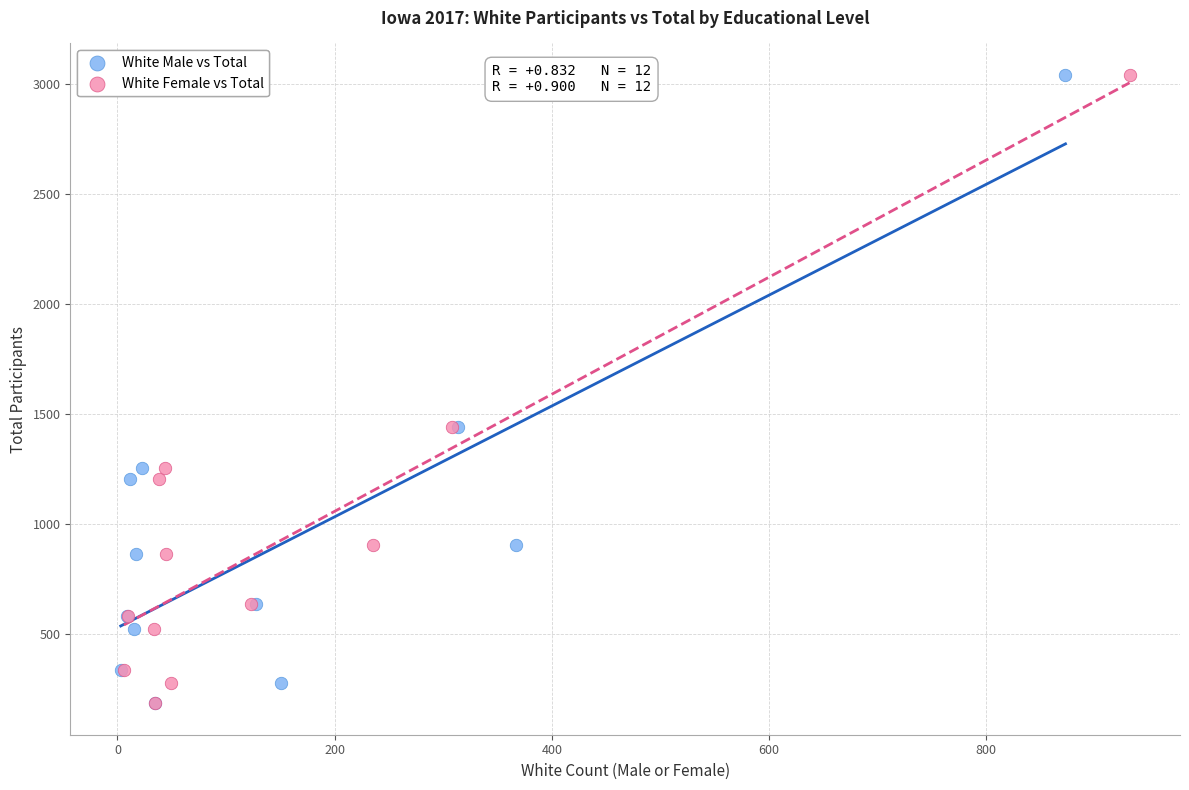

What are all the series names shown in the legend?

White Male vs Total, White Female vs Total